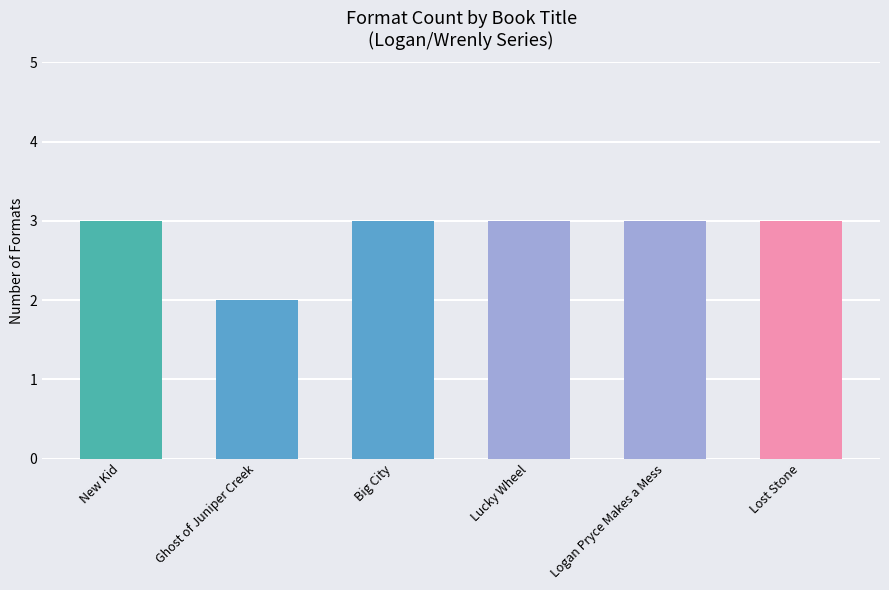

Reading left to right, transcribe all the data shown in this chart.

New Kid=3	Ghost of Juniper Creek=2	Big City=3	Lucky Wheel=3	Logan Pryce Makes a Mess=3	Lost Stone=3